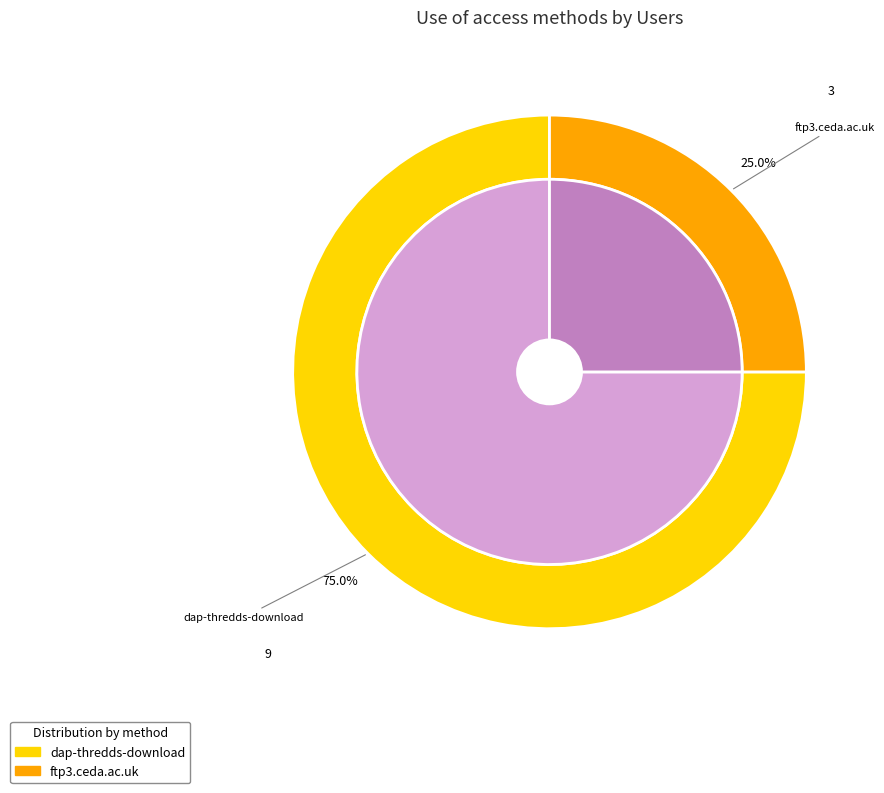

To the nearest percent, what portion does ftp3.ceda.ac.uk represent?

25%